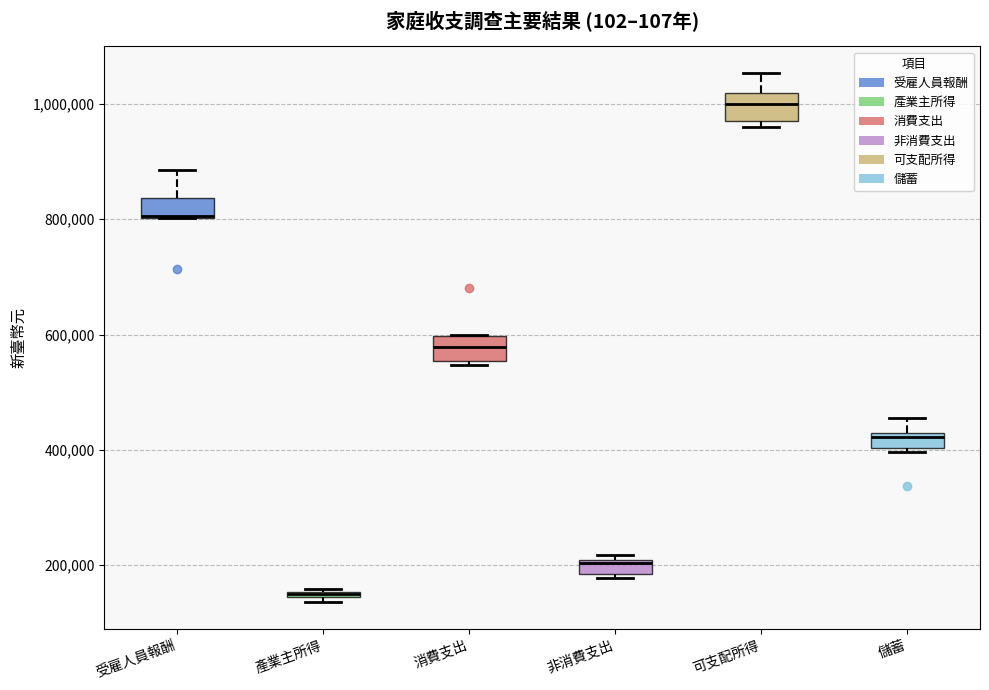

Where is the upper edge of the box for 非消費支出 on the y-axis? The values are not printed on the chart, so give them approximately, as read against the axis.

200000